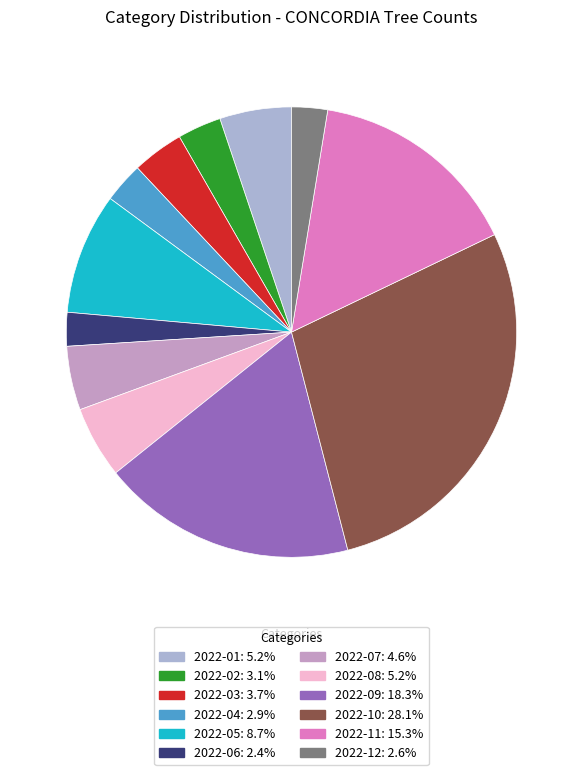

What is the smallest slice in the pie chart?

2022-06